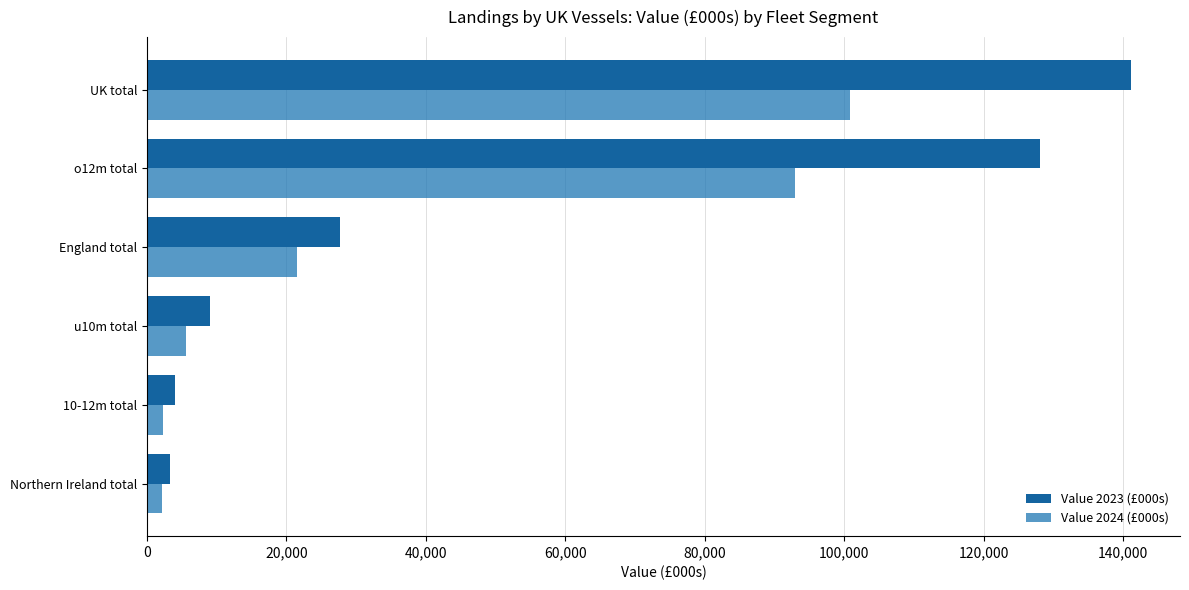

What is the value of the Value 2024 (£000s) bar at the 5th from the left?

92925.6